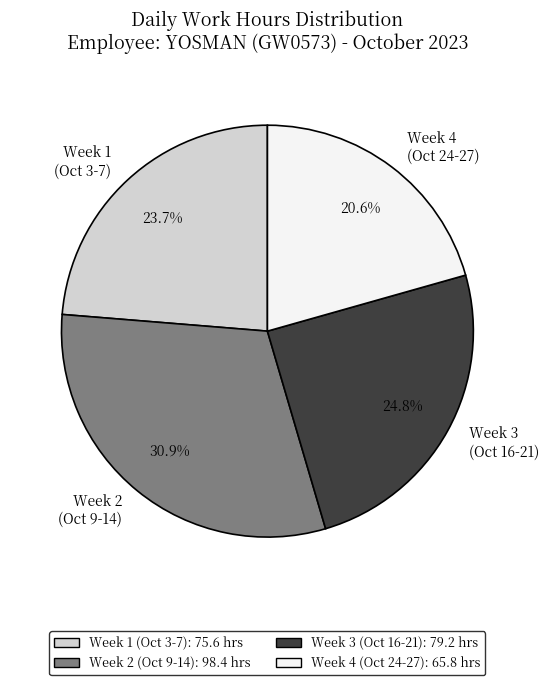

Between Week 3 (Oct 16-21) and Week 1 (Oct 3-7), which is larger?

Week 3 (Oct 16-21)